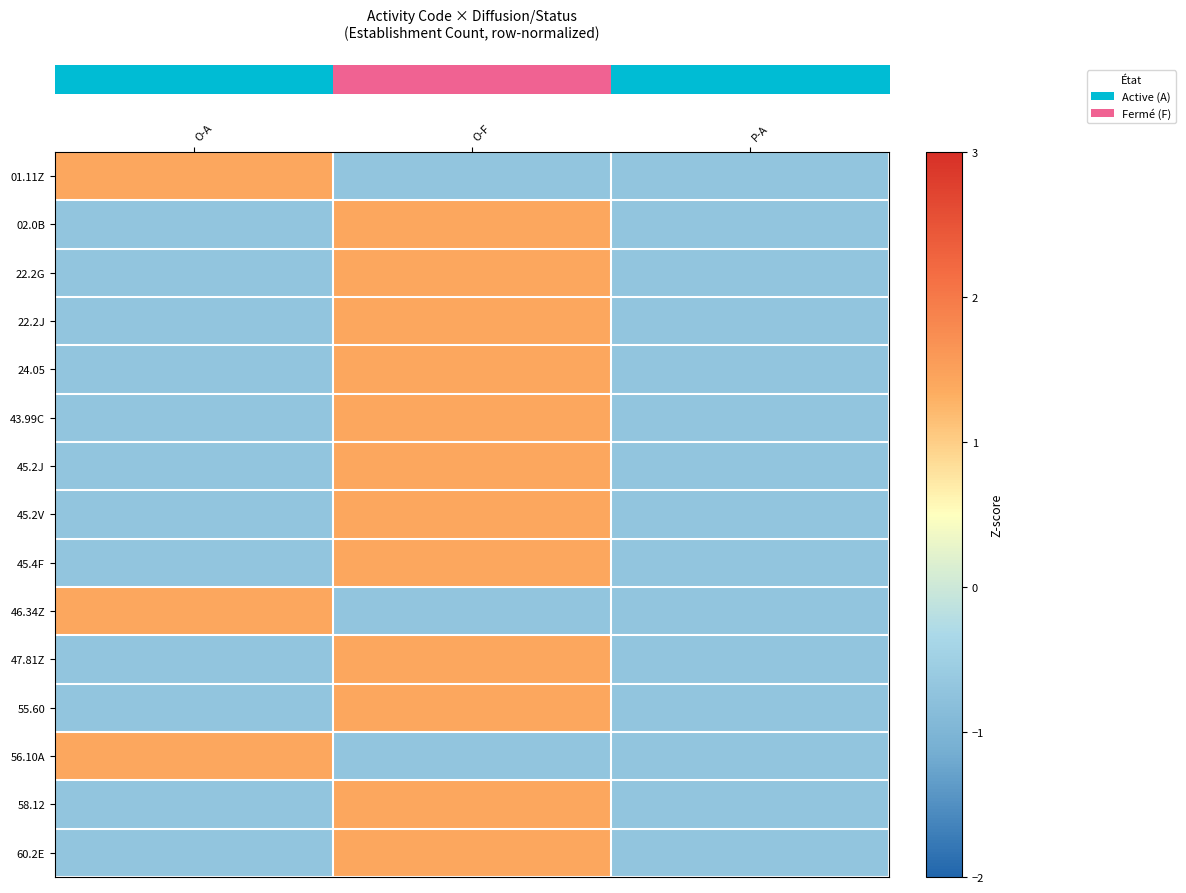

What is the total value across all series at P-A?

-10.6